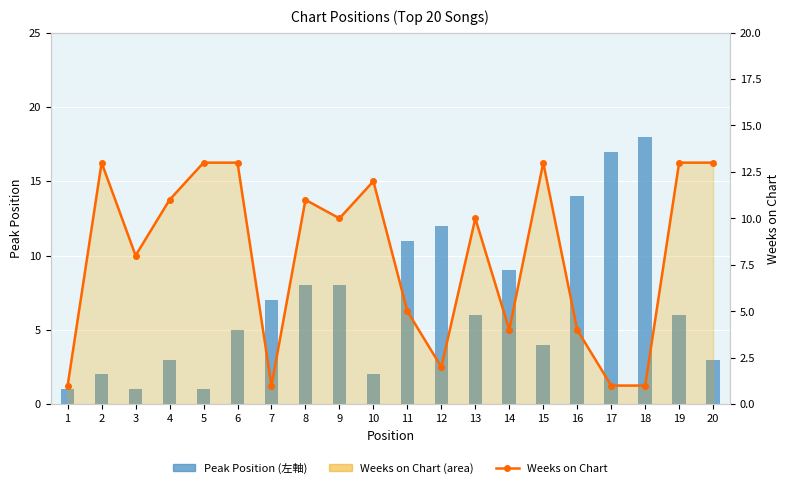

What is the greatest value displayed?

18